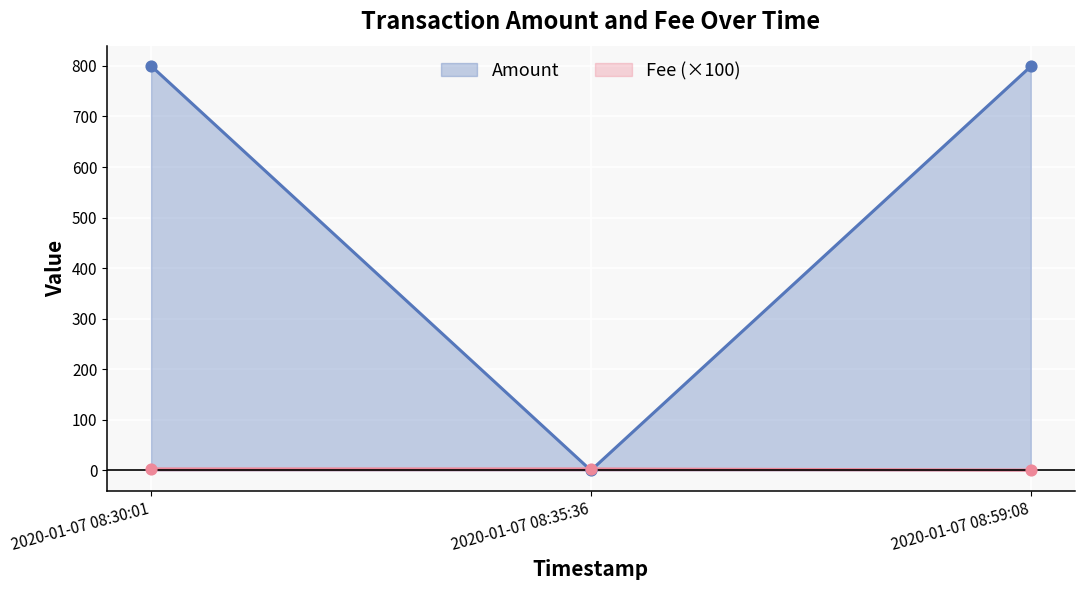

Which series changed the most between 2020-01-07 08:35:36 and 2020-01-07 08:59:08?

Amount